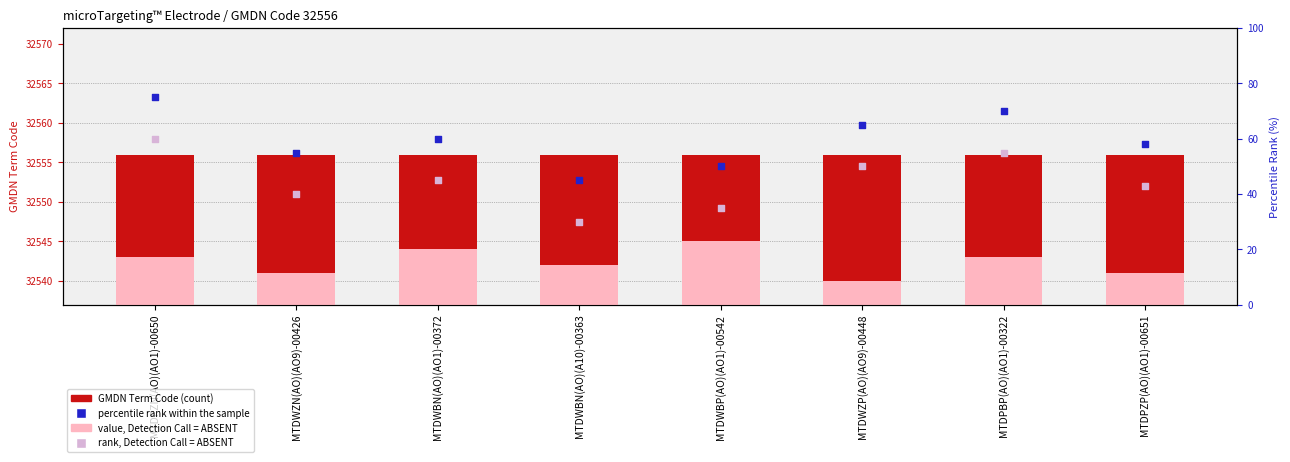

Which series contains the lowest Y value?

rank, Detection Call = ABSENT